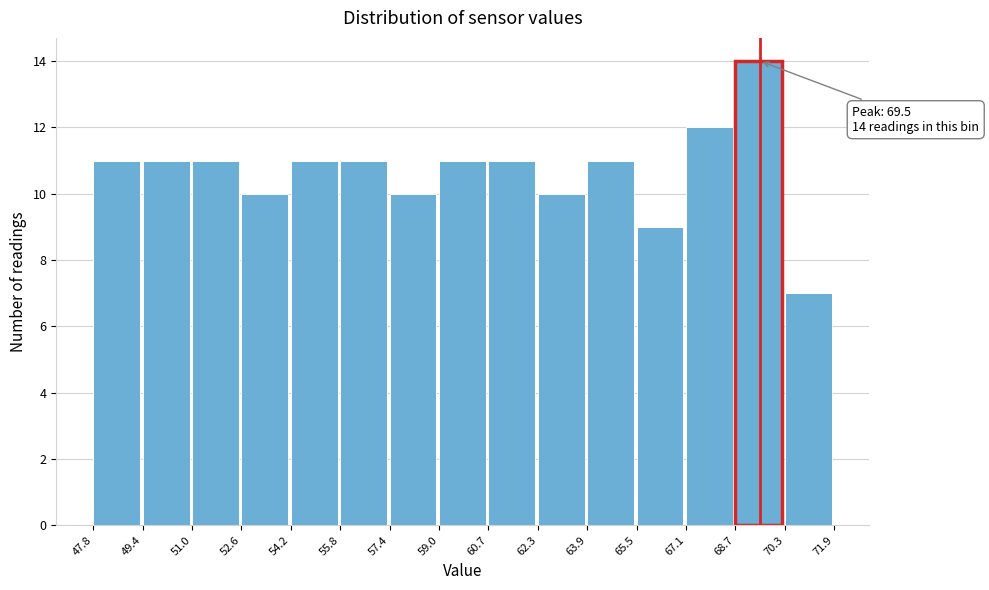

Which range on the x-axis has the tallest bar?

68.7 to 70.3